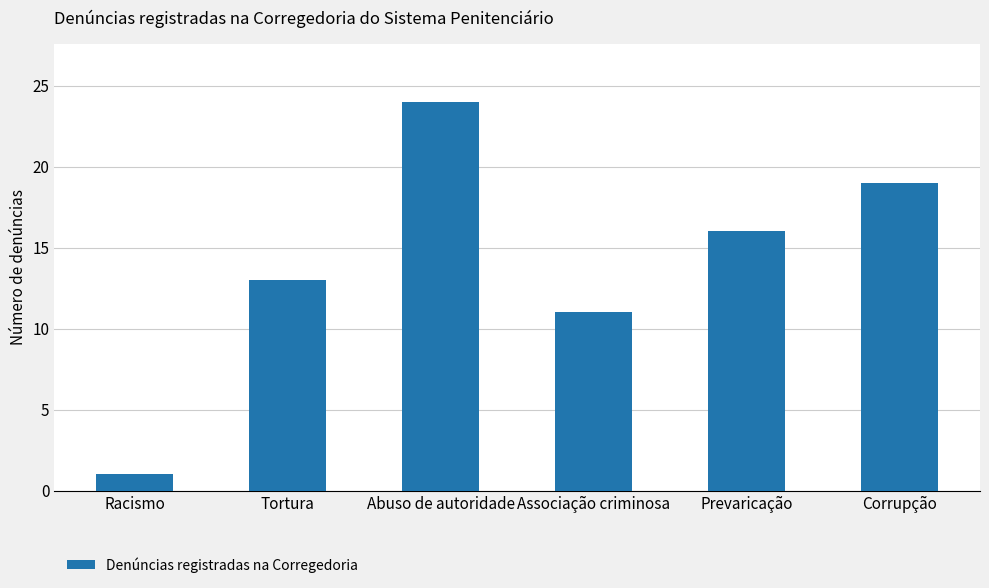

The value at Corrupção is 25. True or false?

False